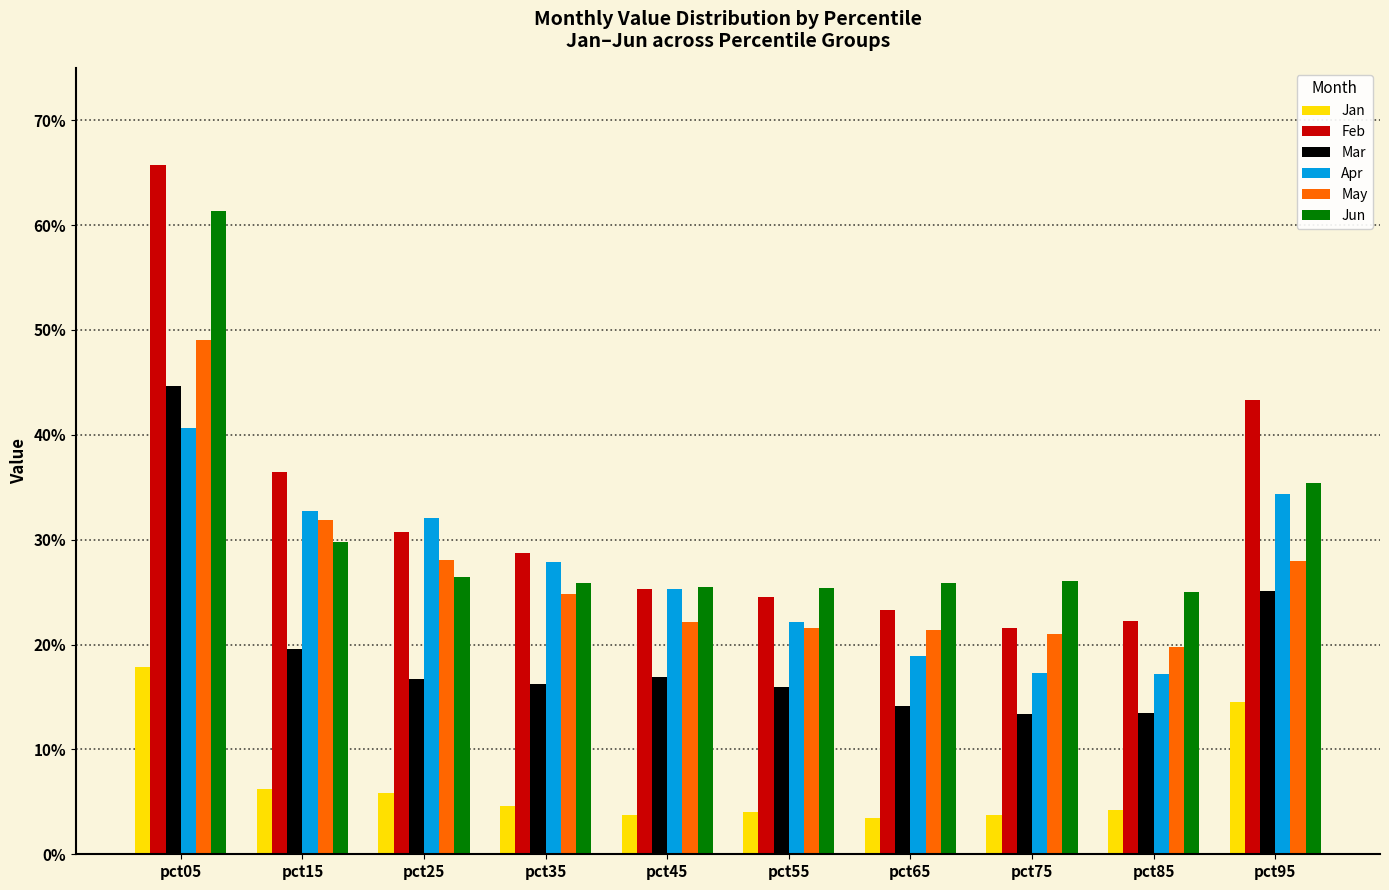

What is the sum of the Mar values at pct15 and pct45?

0.4